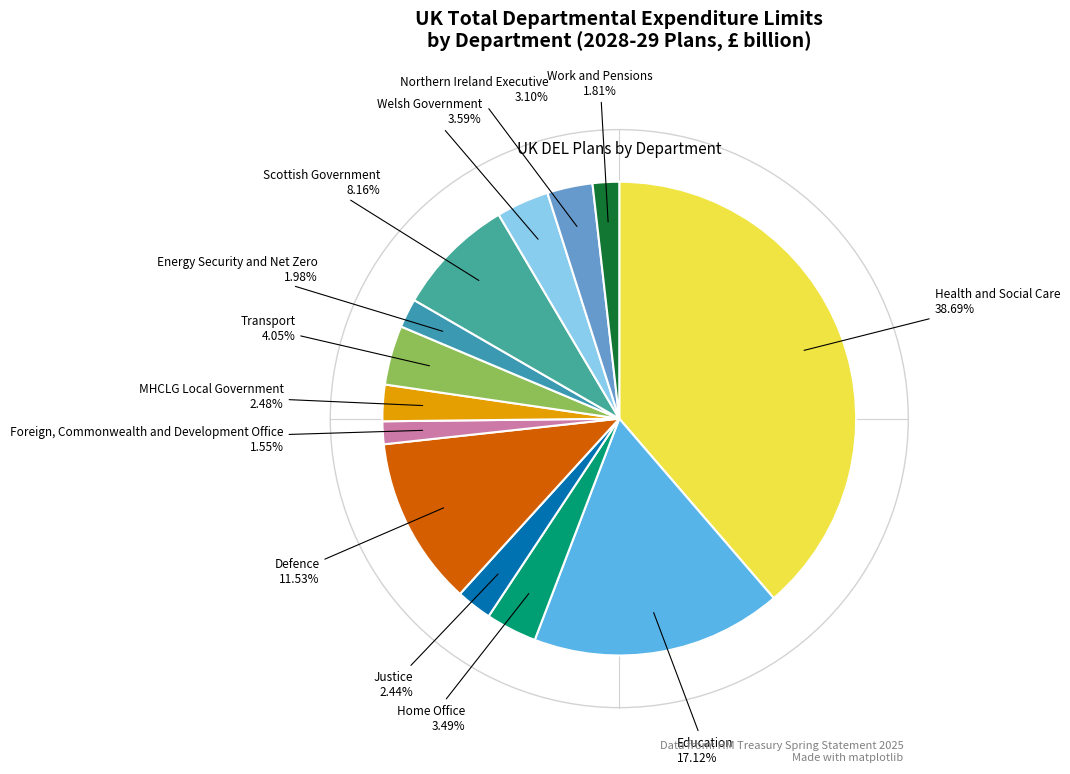

To the nearest percent, what is the difference between the largest and smallest slice percentages?

37%